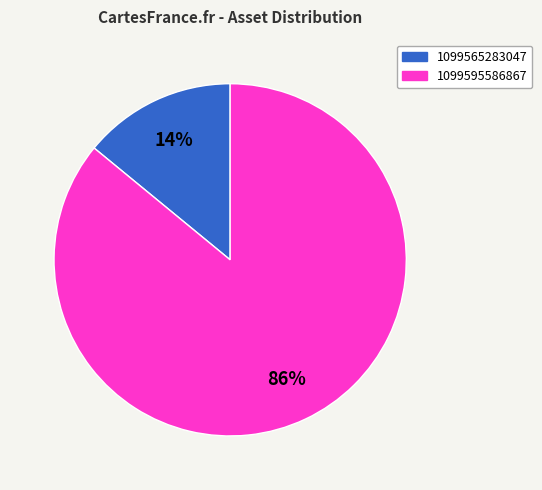

What percentage is the 1099595586867 slice, to the nearest percent?

86%